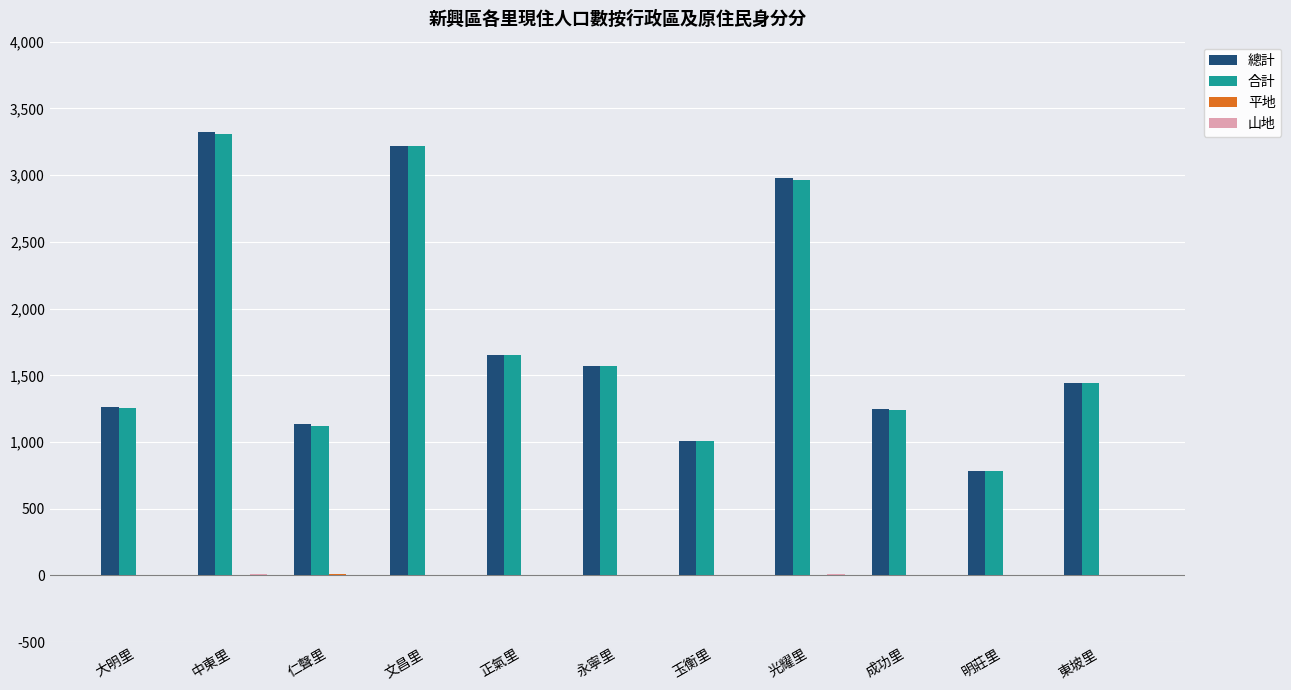

The value of 總計 at 東坡里 is 1441. True or false?

True